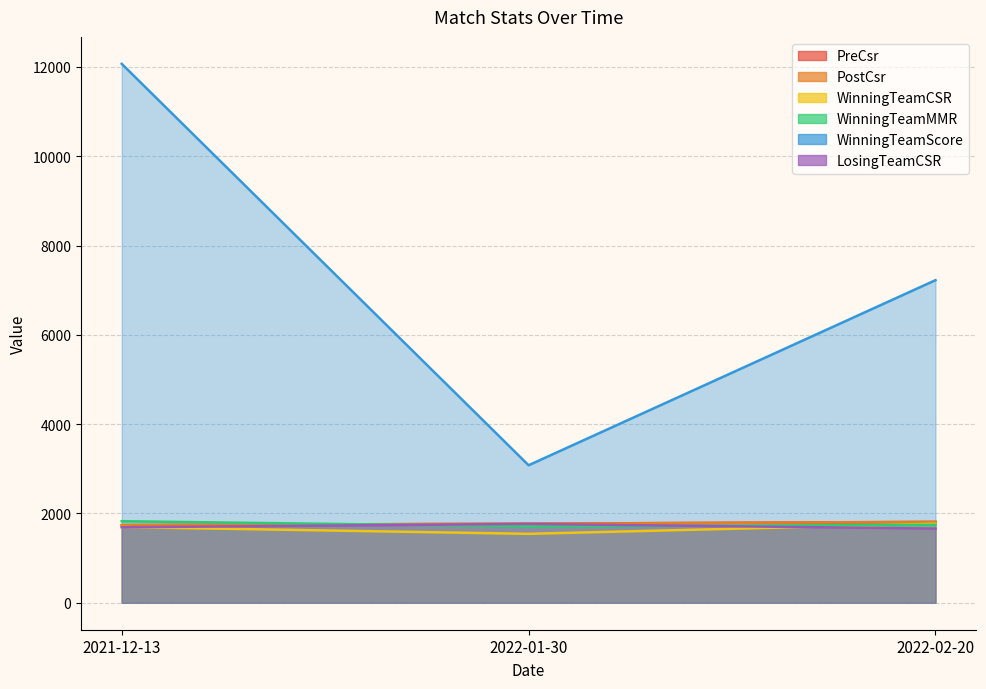

Which series changed the most between 2022-01-30 and 2022-02-20?

WinningTeamScore